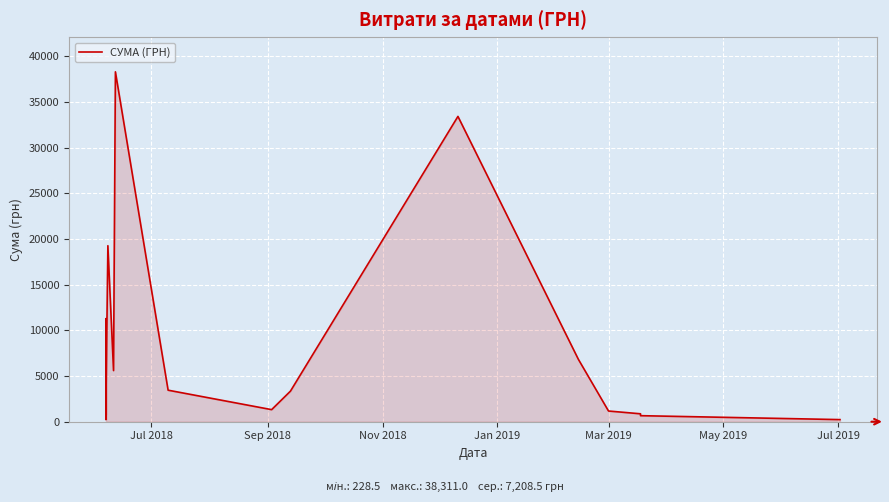

How many values exceed 2675?

10